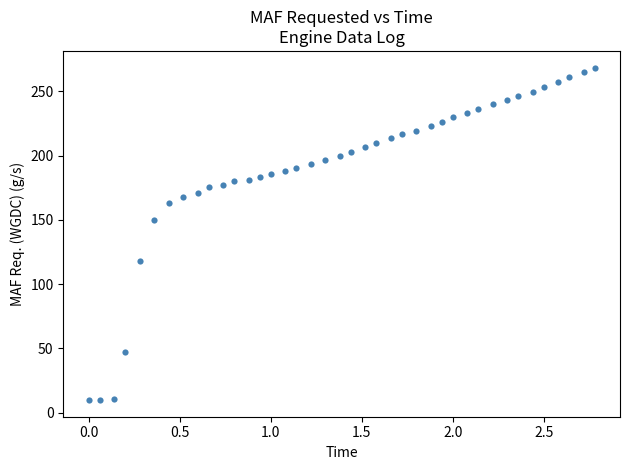

What Y value in the scatter plot is closest to 139?

149.5